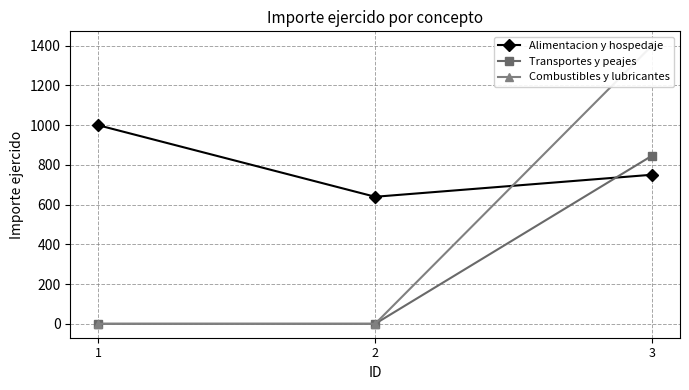

Reading left to right, list all the values displayed in this chart.

Alimentacion y hospedaje: 1000.0	639.5	750.5
Transportes y peajes: 0.0	0.0	847.0
Combustibles y lubricantes: 0.0	0.0	1402.2